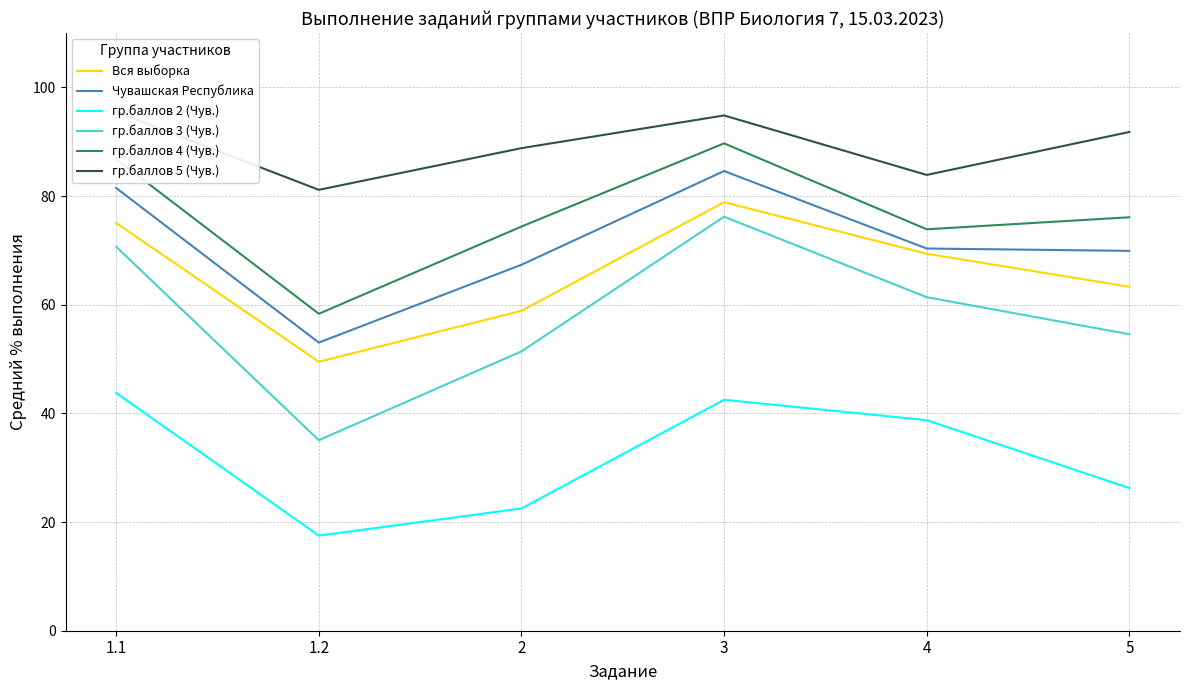

Reading left to right, what are all the values shown in this chart?

Вся выборка: 75.0	49.5	58.9	78.9	69.4	63.3
Чувашская Республика: 81.5	53.0	67.3	84.6	70.3	69.9
гр.баллов 2 (Чув.): 43.8	17.5	22.5	42.5	38.8	26.2
гр.баллов 3 (Чув.): 70.7	35.1	51.4	76.2	61.4	54.6
гр.баллов 4 (Чув.): 86.8	58.3	74.4	89.7	73.9	76.1
гр.баллов 5 (Чув.): 95.5	81.1	88.8	94.8	83.9	91.8